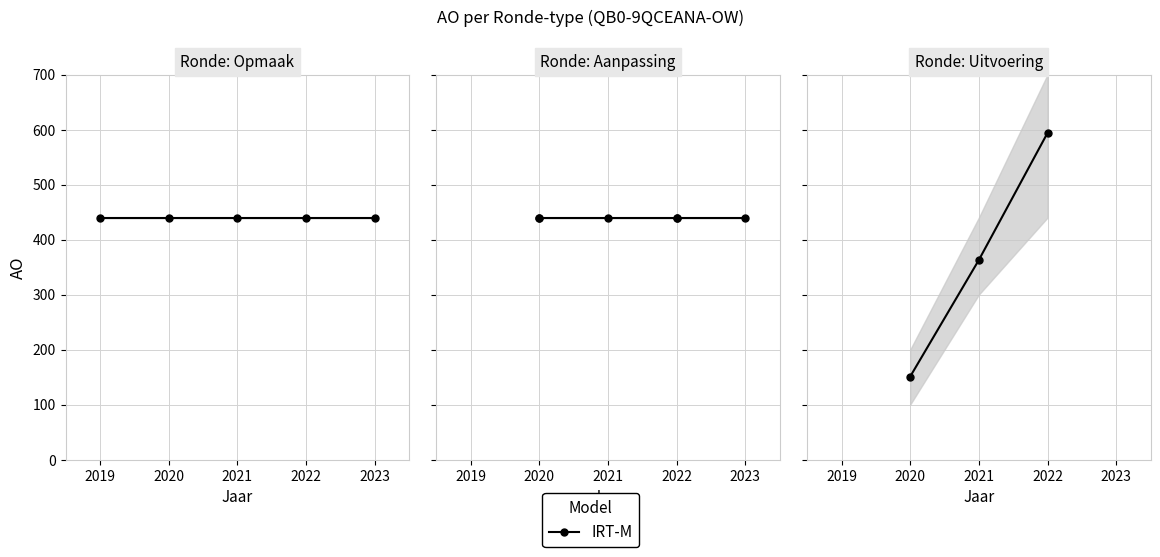

The chart shows a value of 774 at 2022. True or false?

False